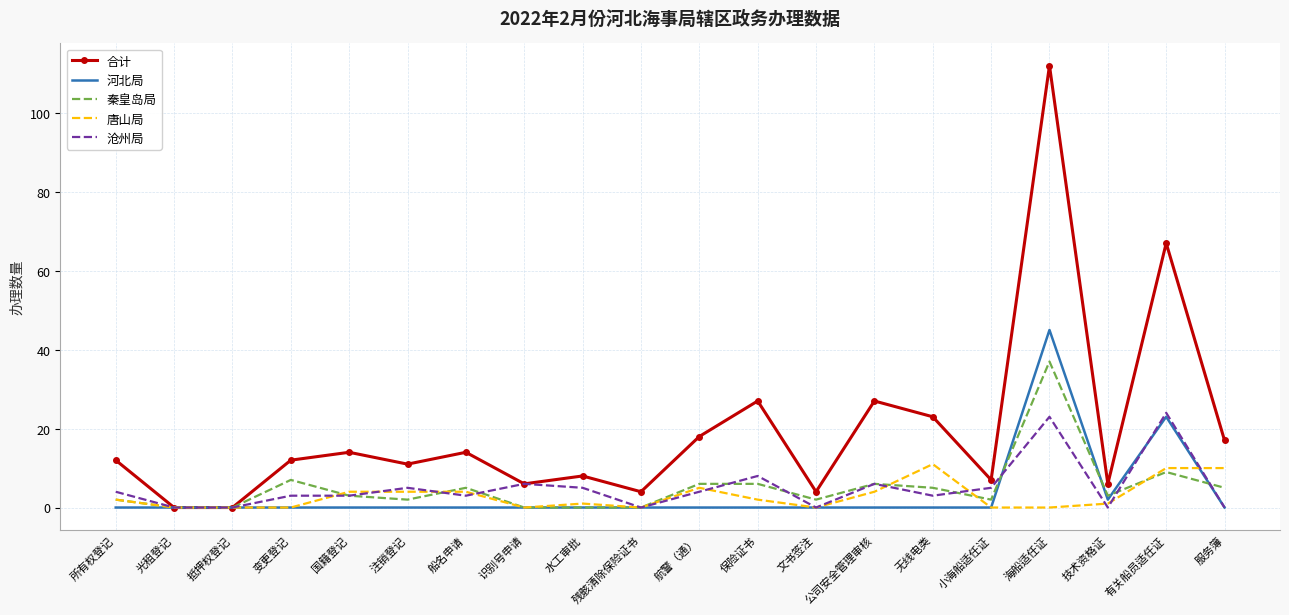

Count the number of categories in the chart.

20